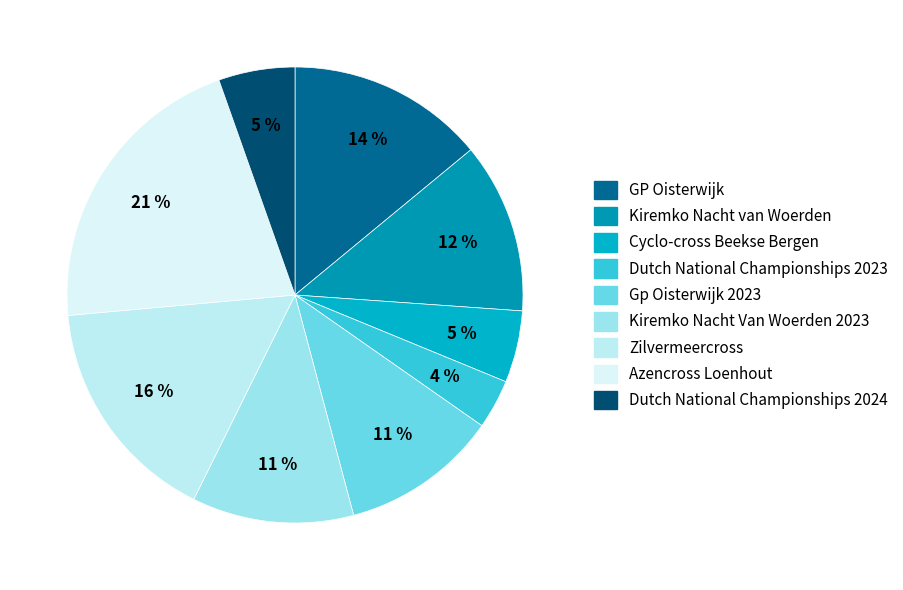

Is there any slice that represents more than half of the pie?

No